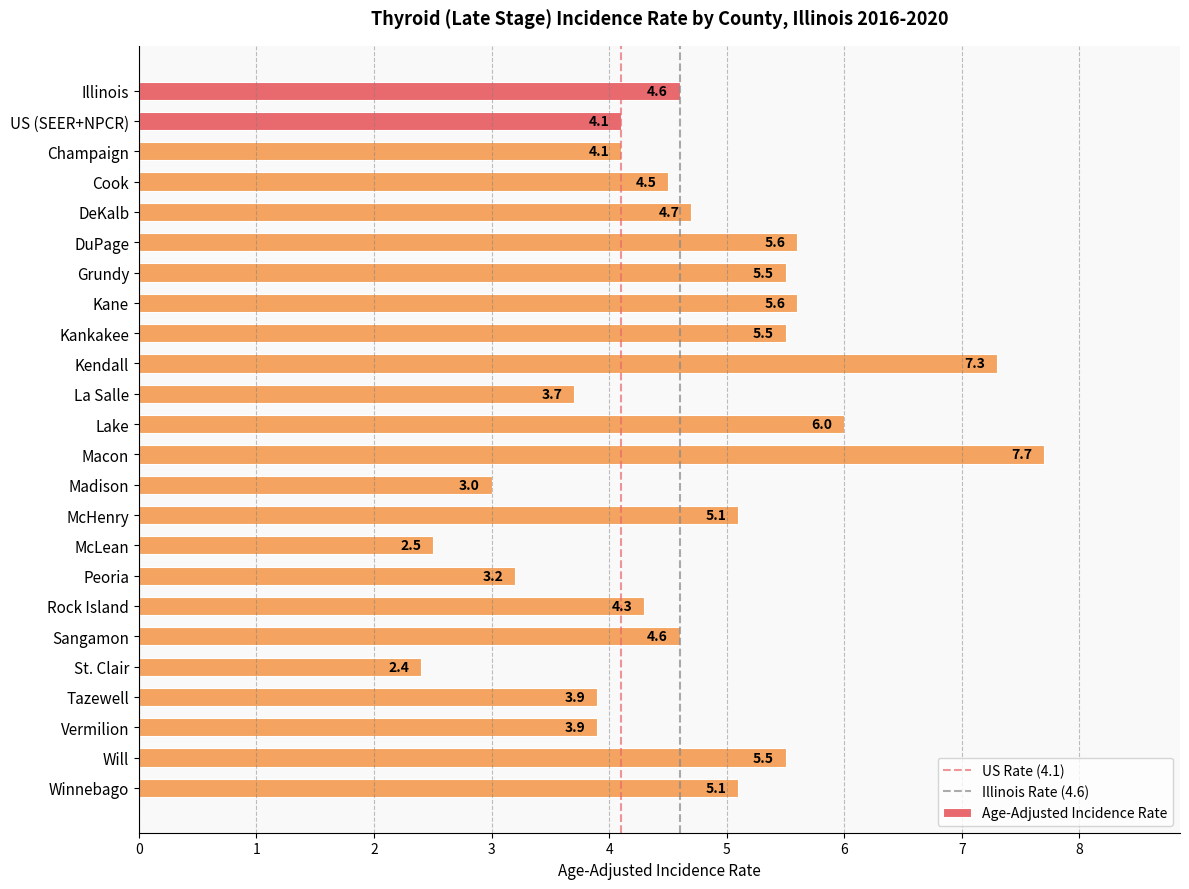

Is it true that the value at Madison is 3.0?

True